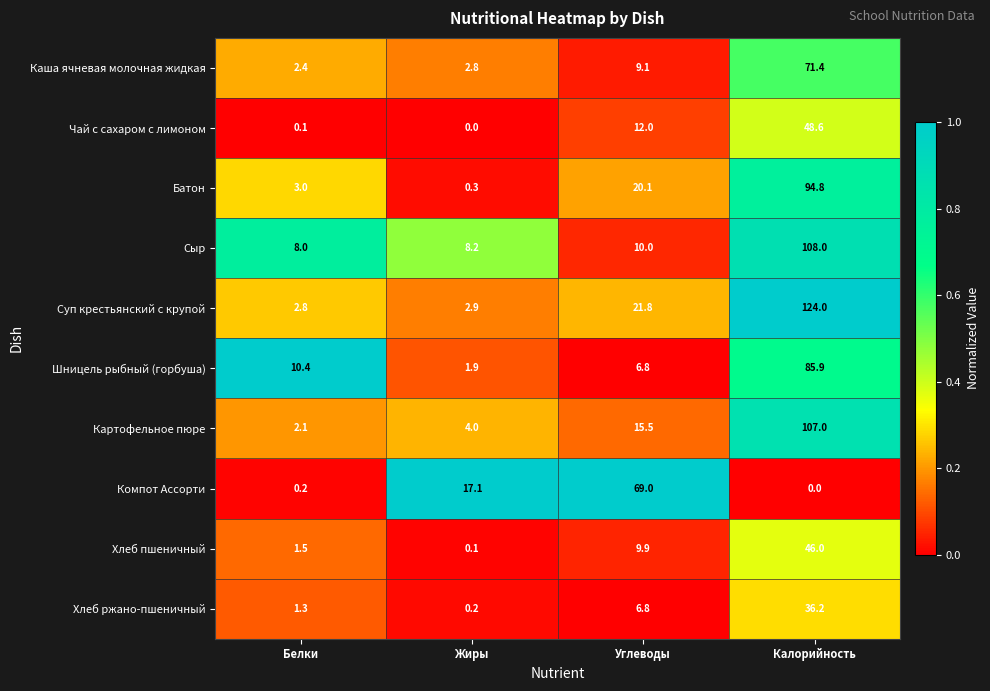

Where does the Суп крестьянский с крупой series first go above 21?

Углеводы